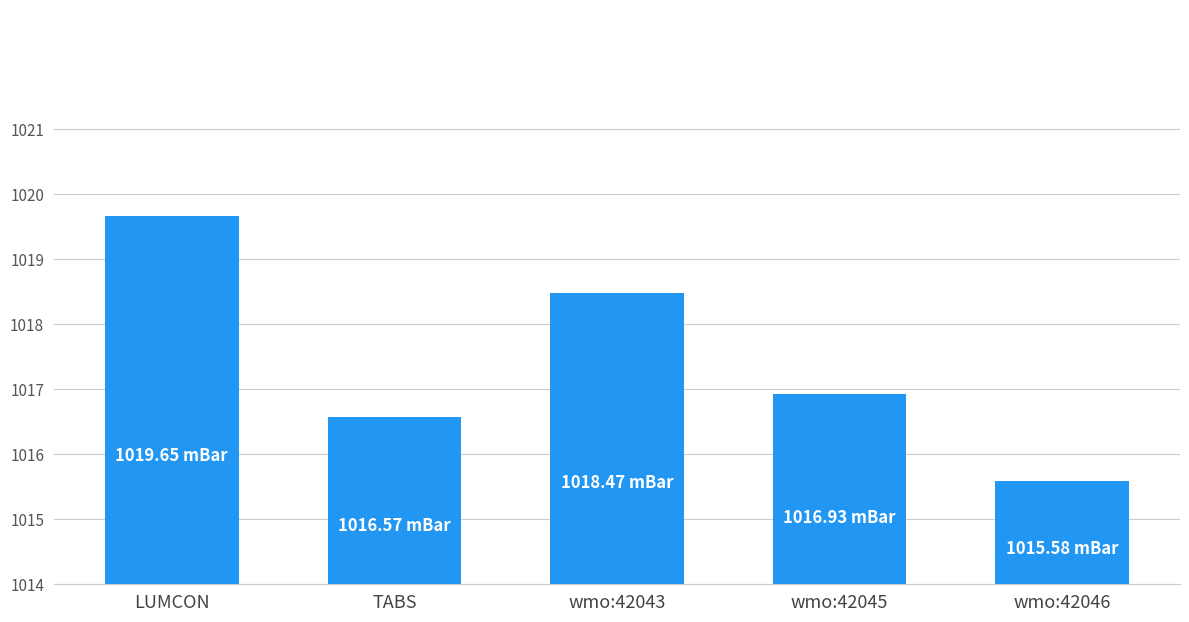

What is the change in value from TABS to wmo:42043?

+1.9